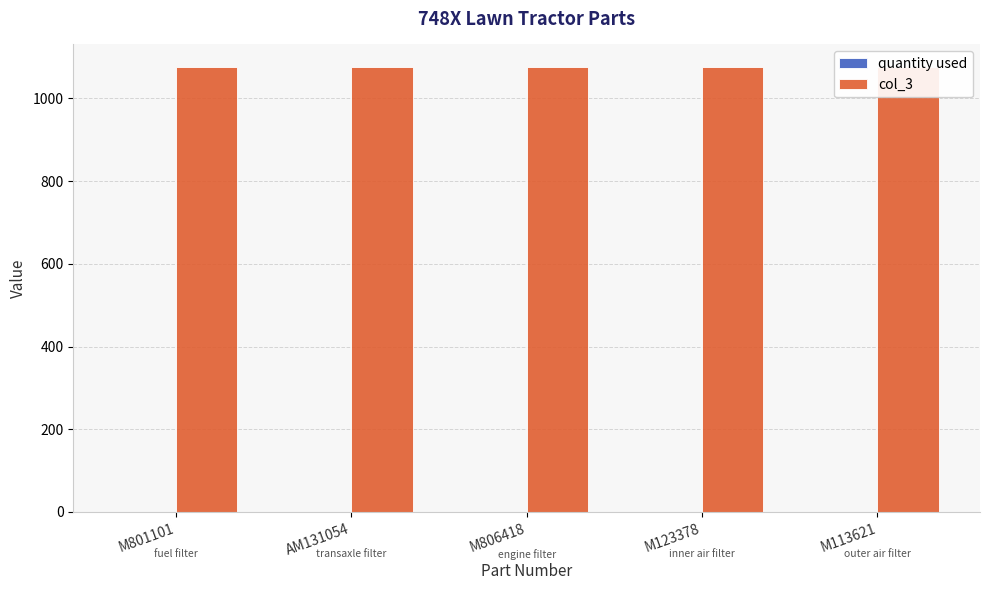

List the series in order of their overall mean, highest first.

col_3, quantity used